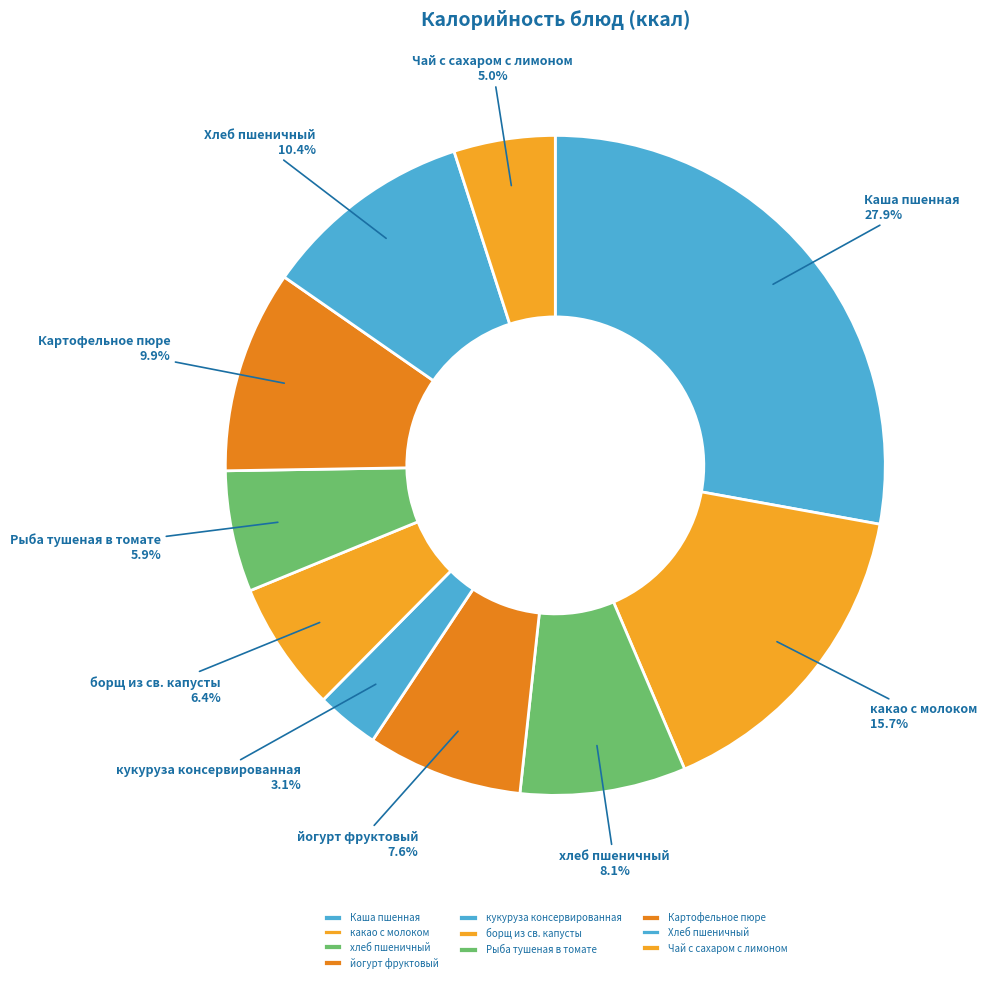

What is the ratio of the value at Хлеб пшеничный to the value at борщ из св. капусты?

1.6